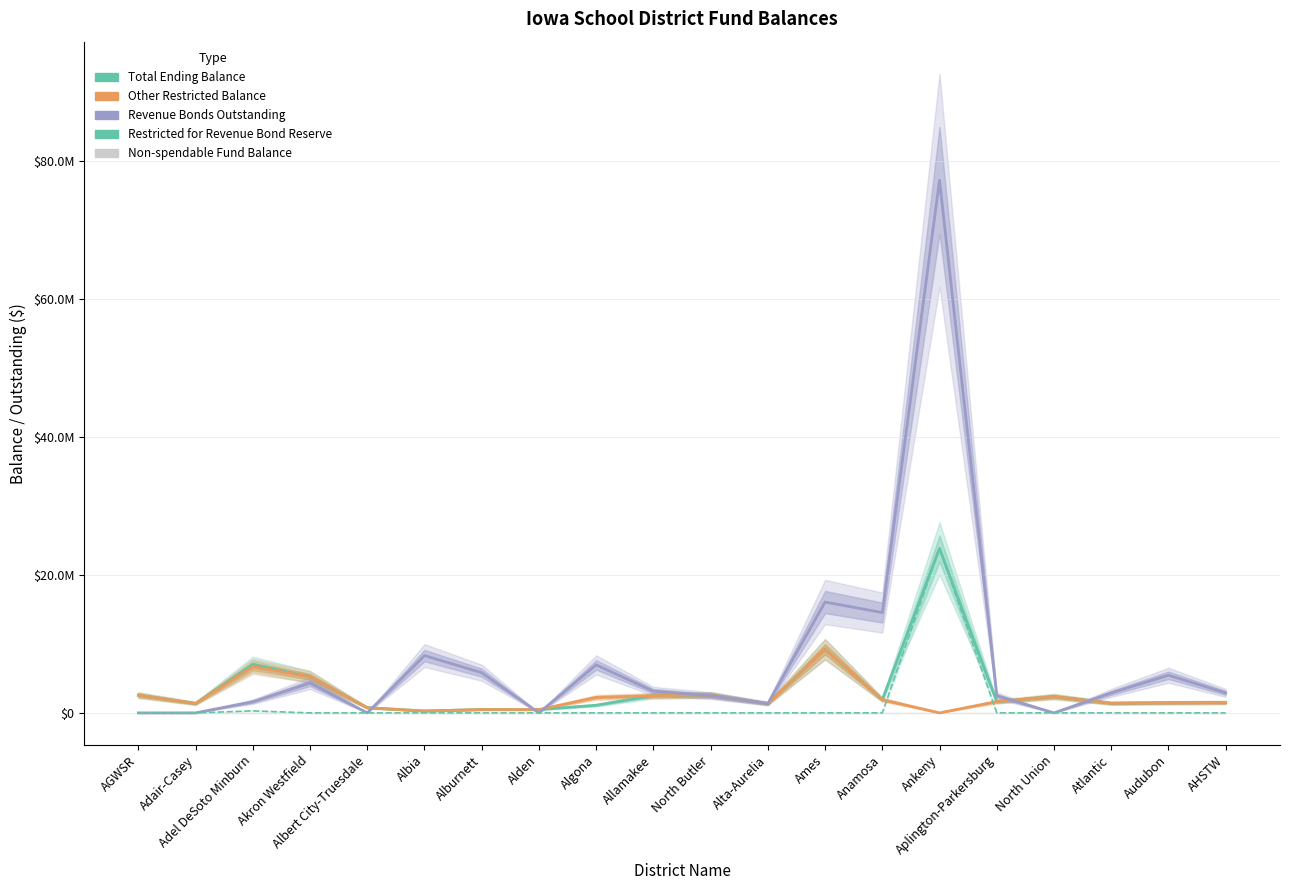

Rank the categories by Revenue Bonds Outstanding value from highest to lowest.

Ankeny, Ames, Anamosa, Albia, Algona, Alburnett, Audubon, Akron Westfield, Allamakee, AHSTW, Atlantic, North Butler, Aplington-Parkersburg, Adel DeSoto Minburn, Alta-Aurelia, AGWSR, Adair-Casey, Albert City-Truesdale, Alden, North Union